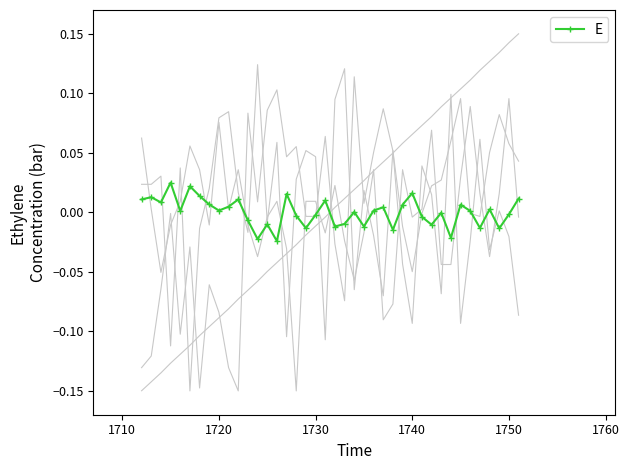

Is it true that the value at 1730 is -0.0?

False